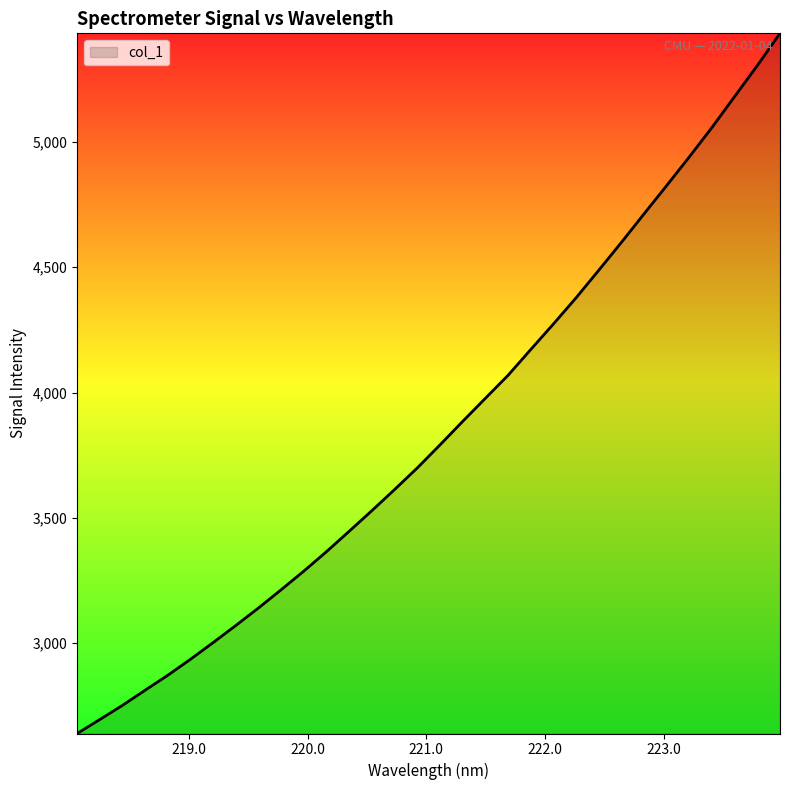

What is the smallest value displayed?

2639.8